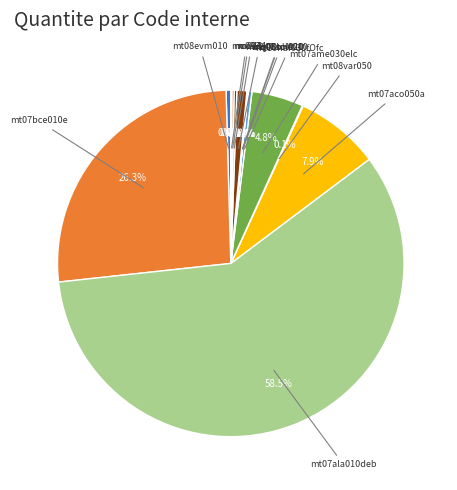

What is the largest slice in the pie chart?

mt07ala010deb